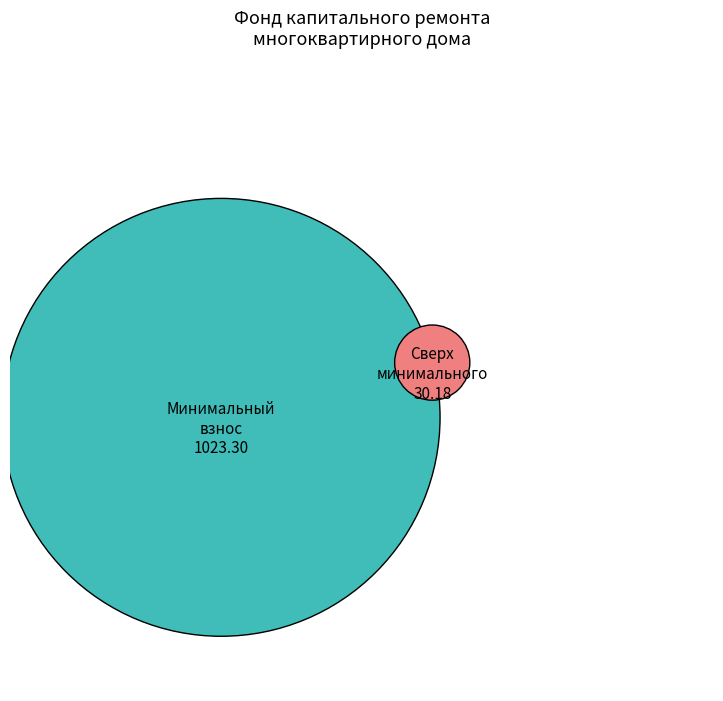

Does any single category account for the majority?

Yes